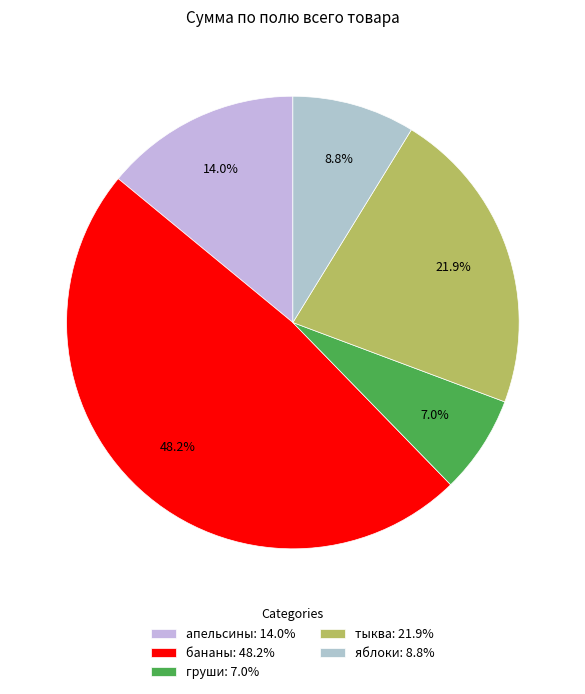

Which slice is the smallest?

груши